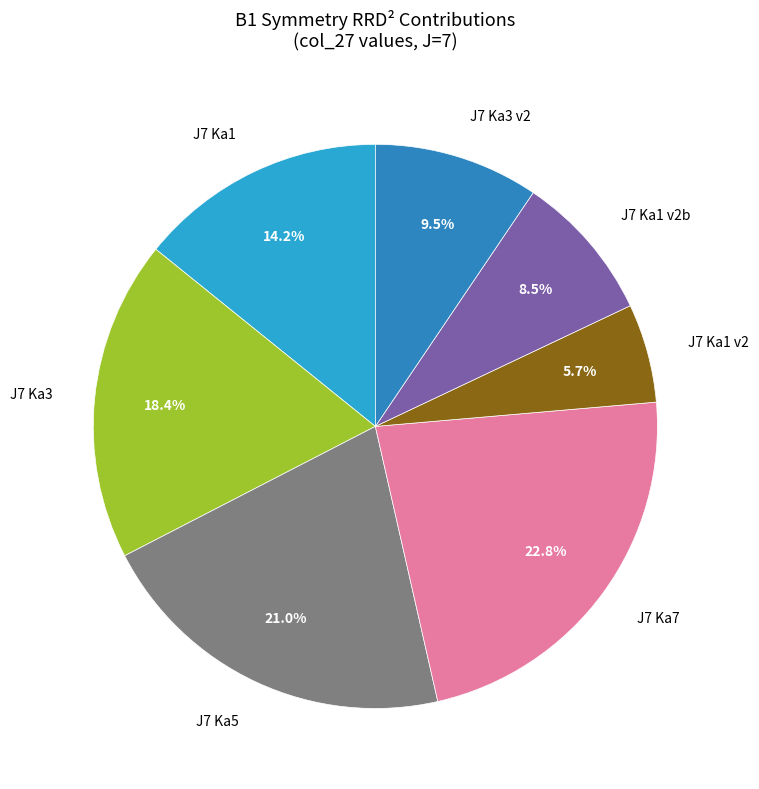

What is the ratio of the value at J7 Ka7 to the value at J7 Ka1 v2b?

2.7